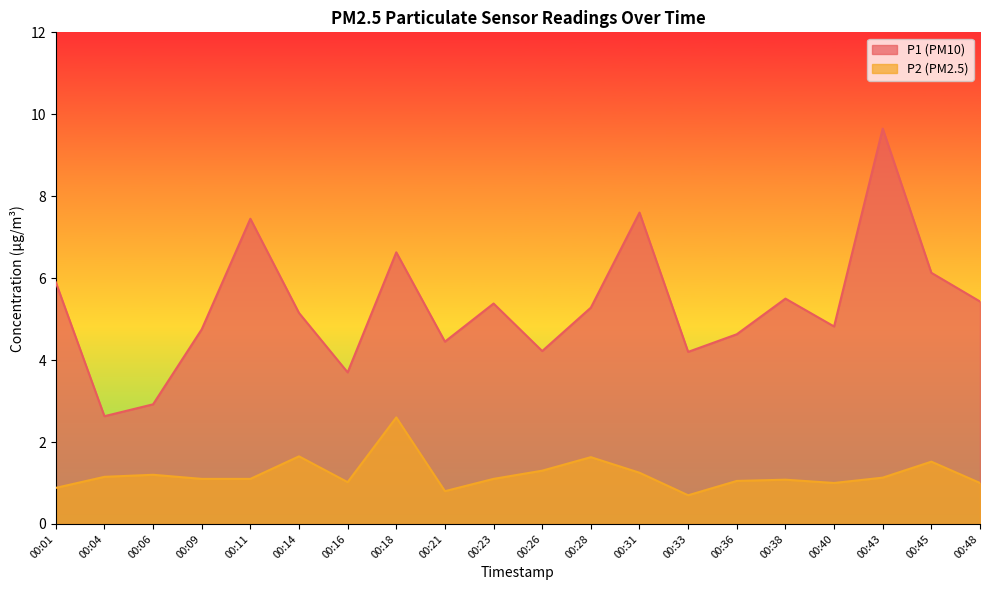

Which series has the largest total across all categories?

P1 (PM10)